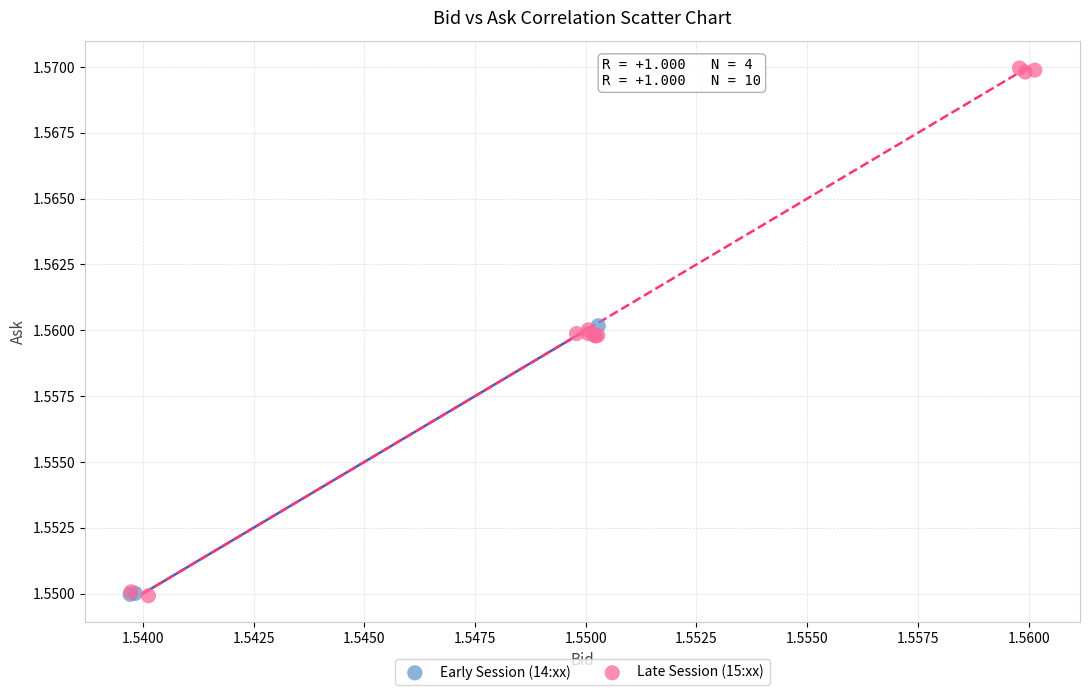

Which series has the widest spread of Y values?

Late Session (15:xx)